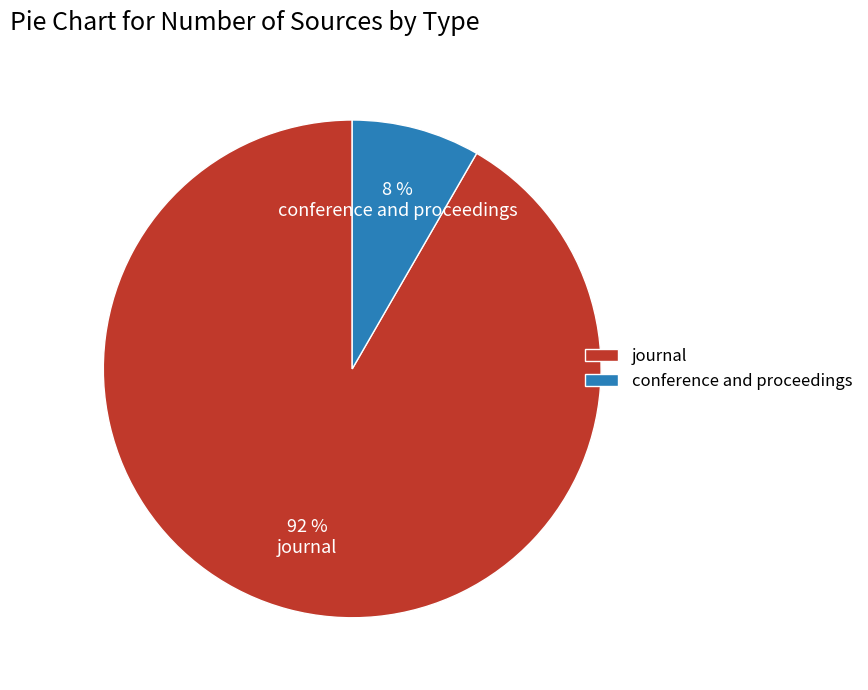

What percentage is the conference and proceedings slice, to the nearest percent?

8%